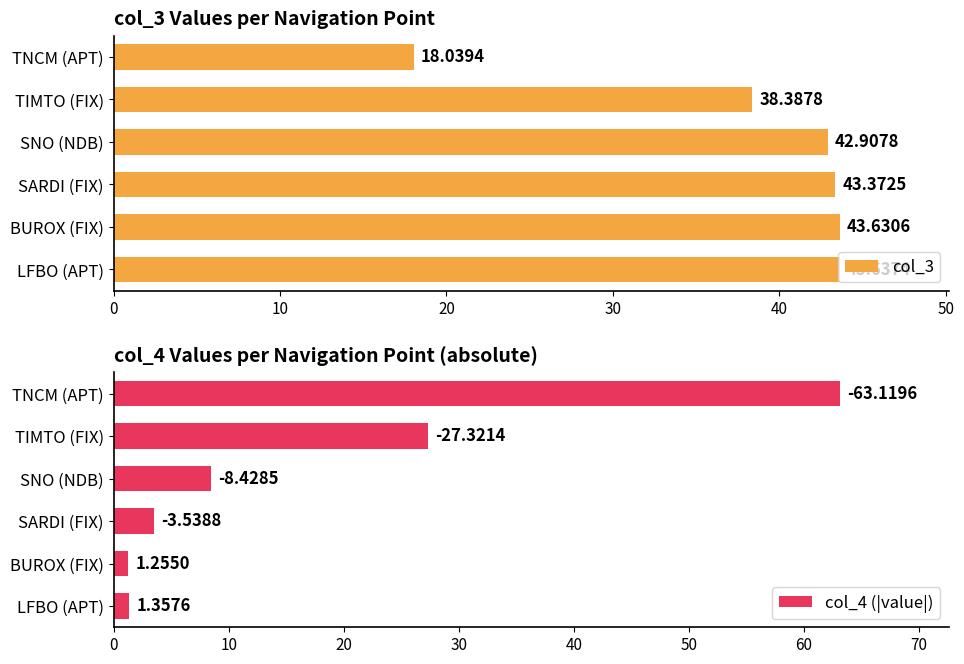

Reading left to right, what are all the values shown in this chart?

col_3: 18.0	38.4	42.9	43.4	43.6	43.6
col_4 (|value|): 63.1	27.3	8.4	3.5	1.3	1.4